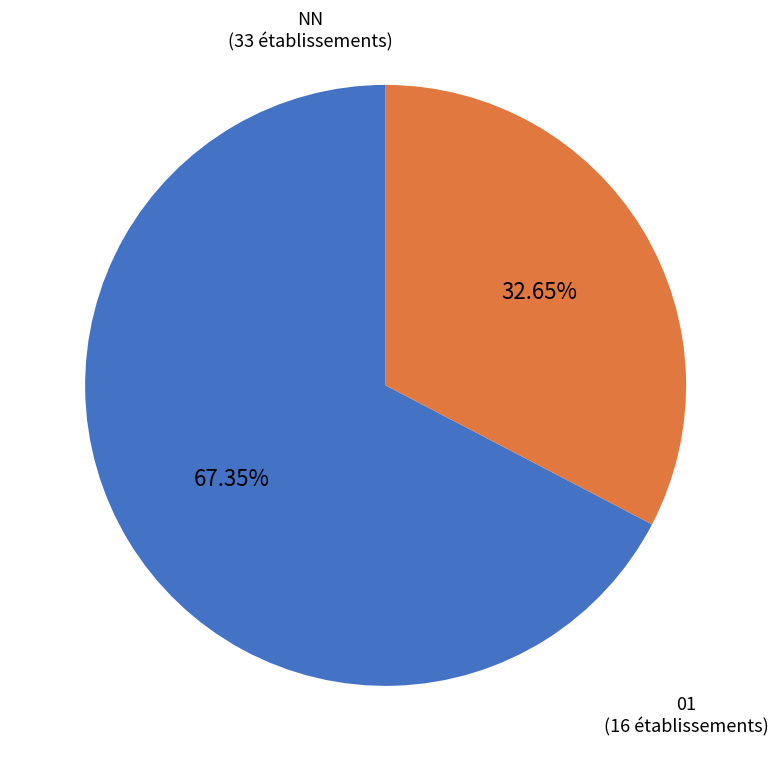

Which category accounts for the majority?

NN